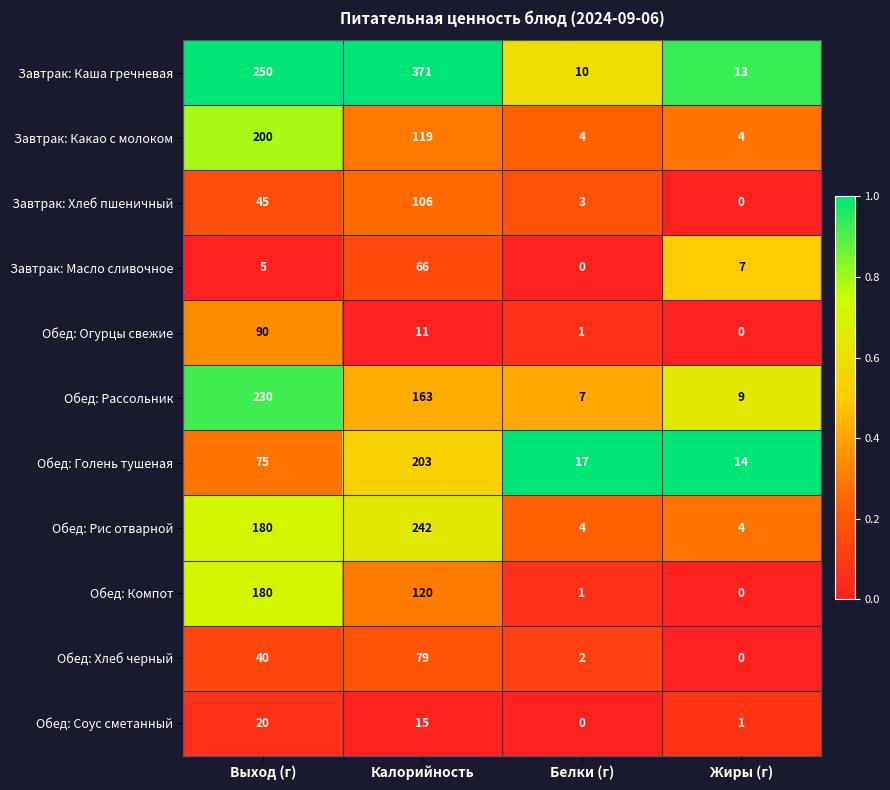

The Обед: Соус сметанный series shows 15 at Калорийность. True or false?

True